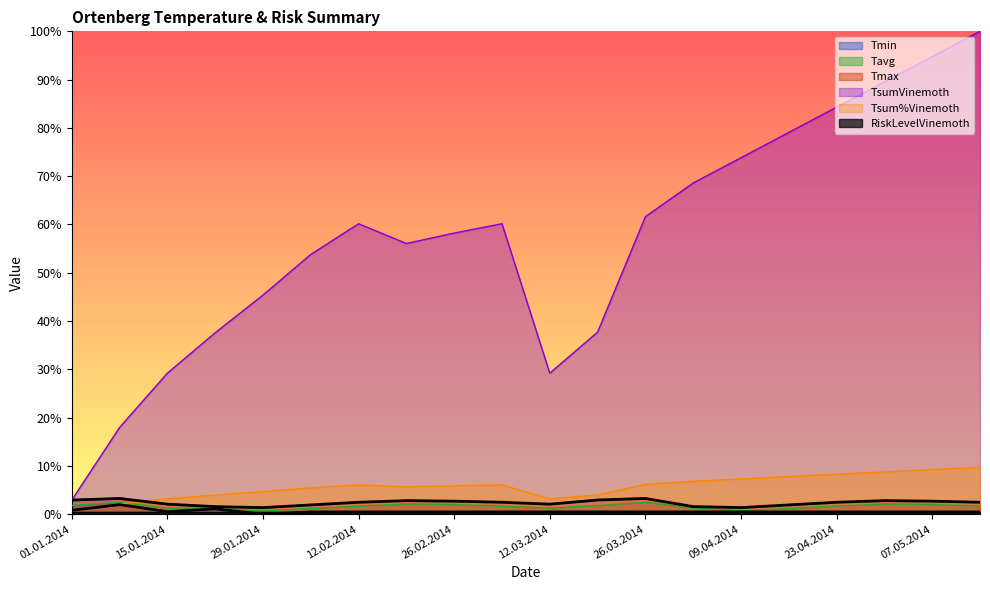

The Tmax series shows 2.1 at 15.01.2014. True or false?

True